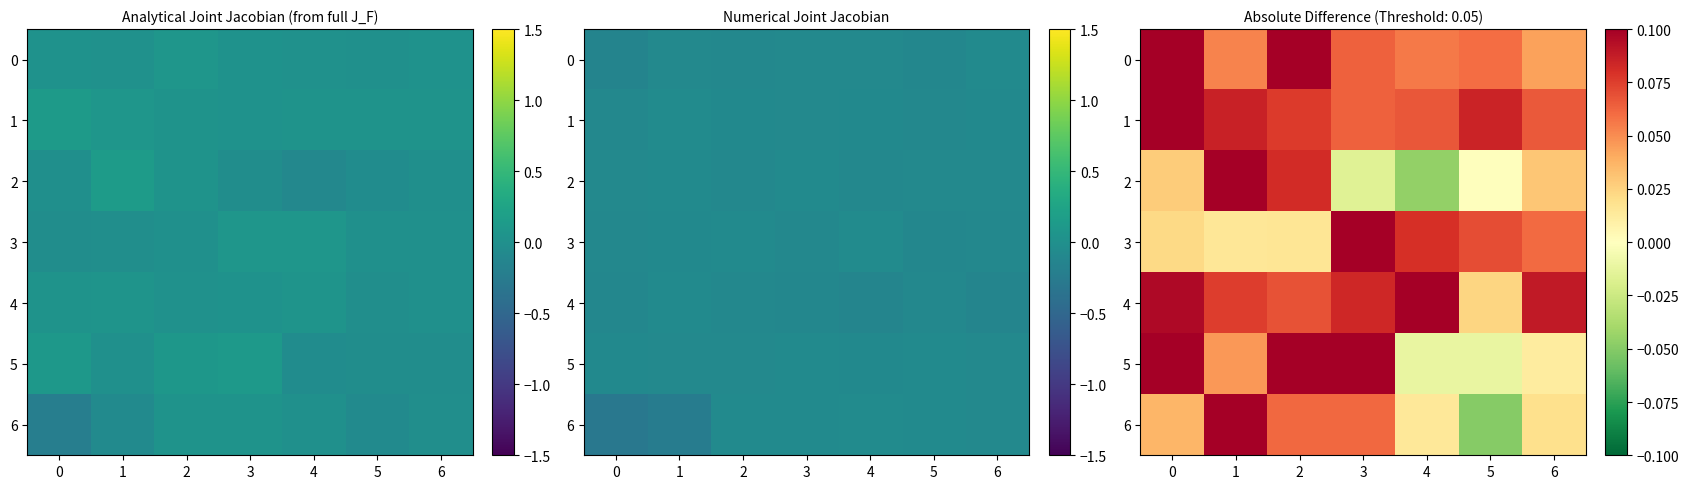

What is the total value across all series at 5?

0.2